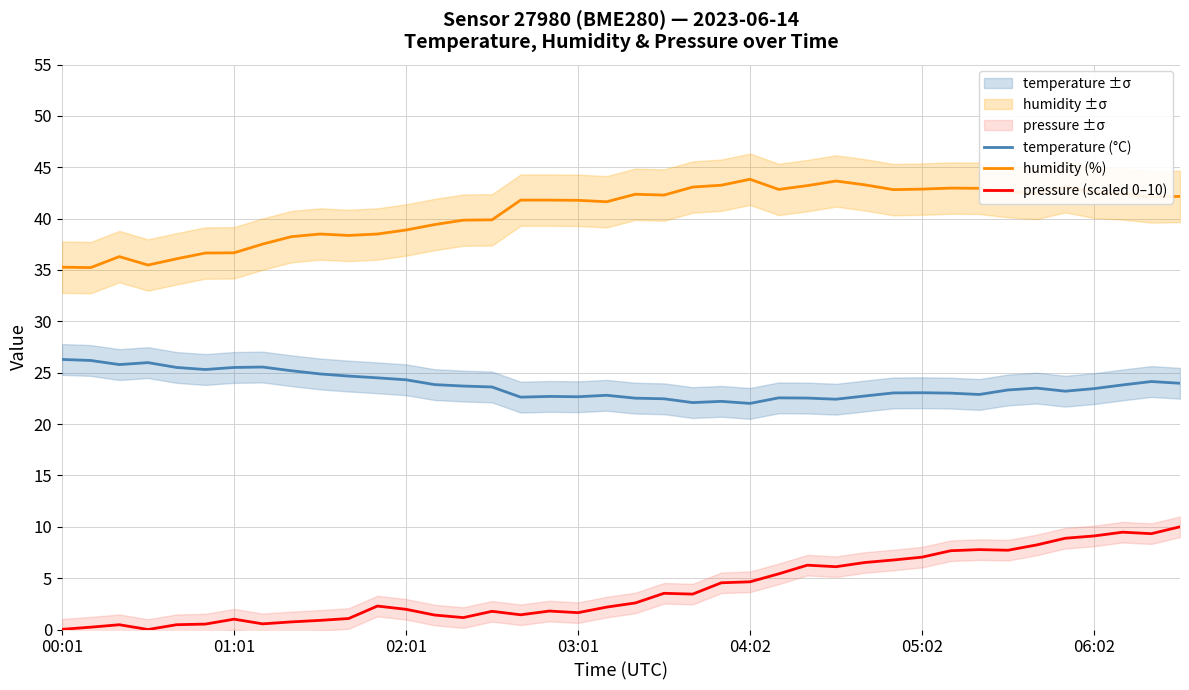

True or false: humidity (%) has a value of 25.1 at 39.

False